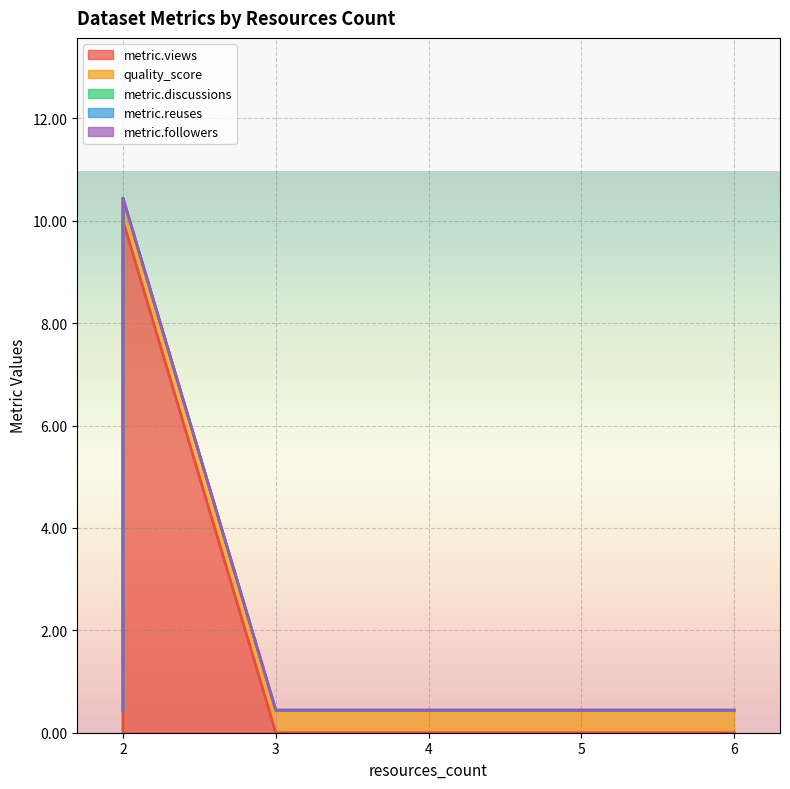

Is it true that quality_score equals 0.4 at 2?

True